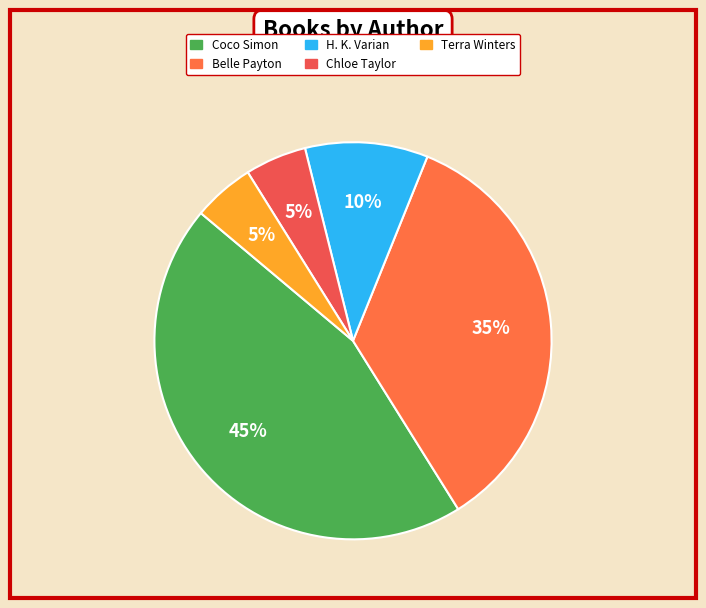

Which slice is the largest?

Coco Simon (78665404)